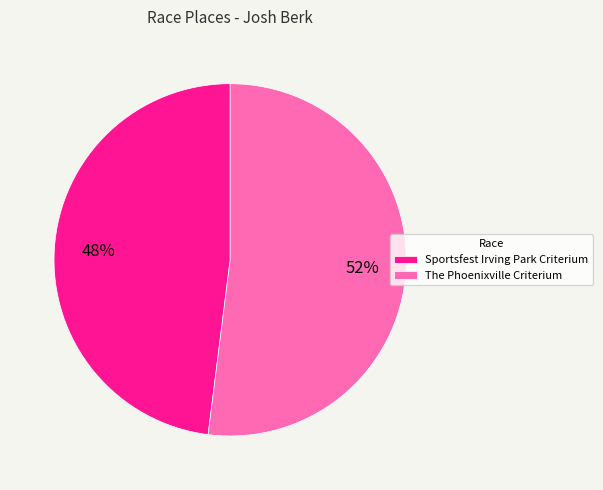

Approximately how many times larger is the value at Sportsfest Irving Park Criterium compared to The Phoenixville Criterium?

0.9